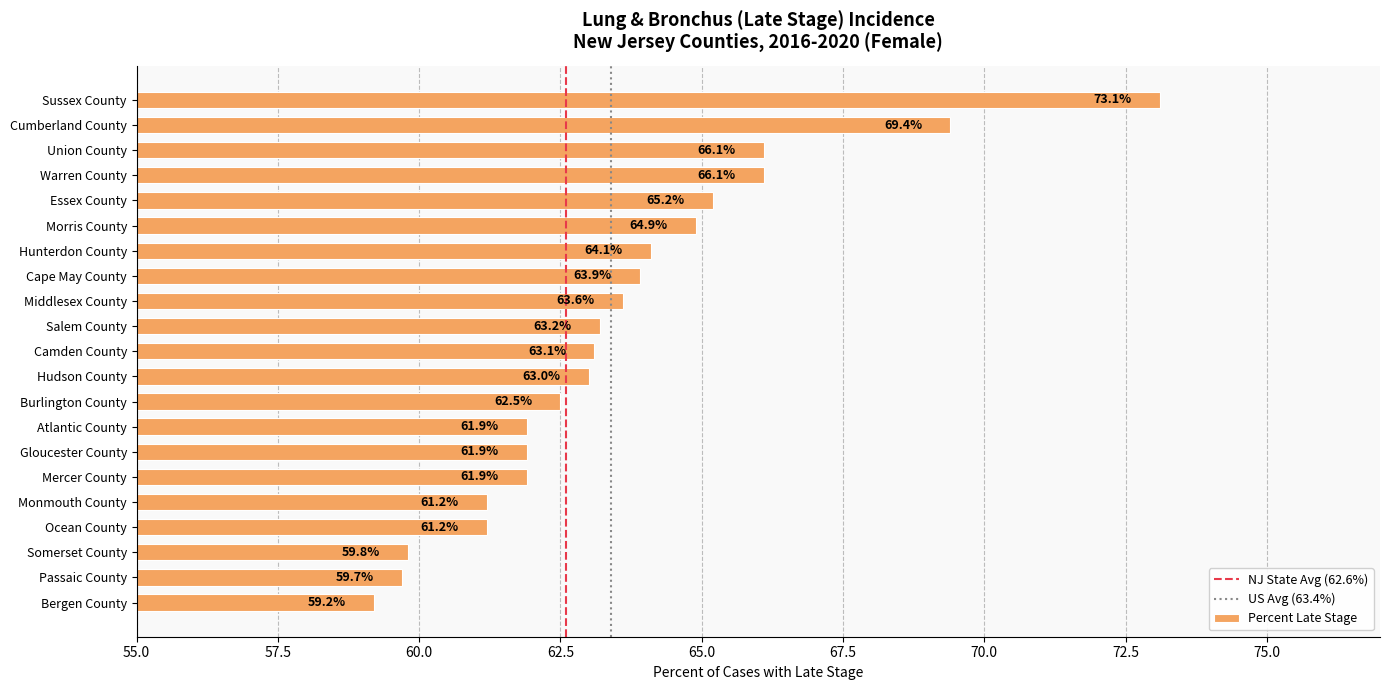

What position from the bottom is Warren County?

18